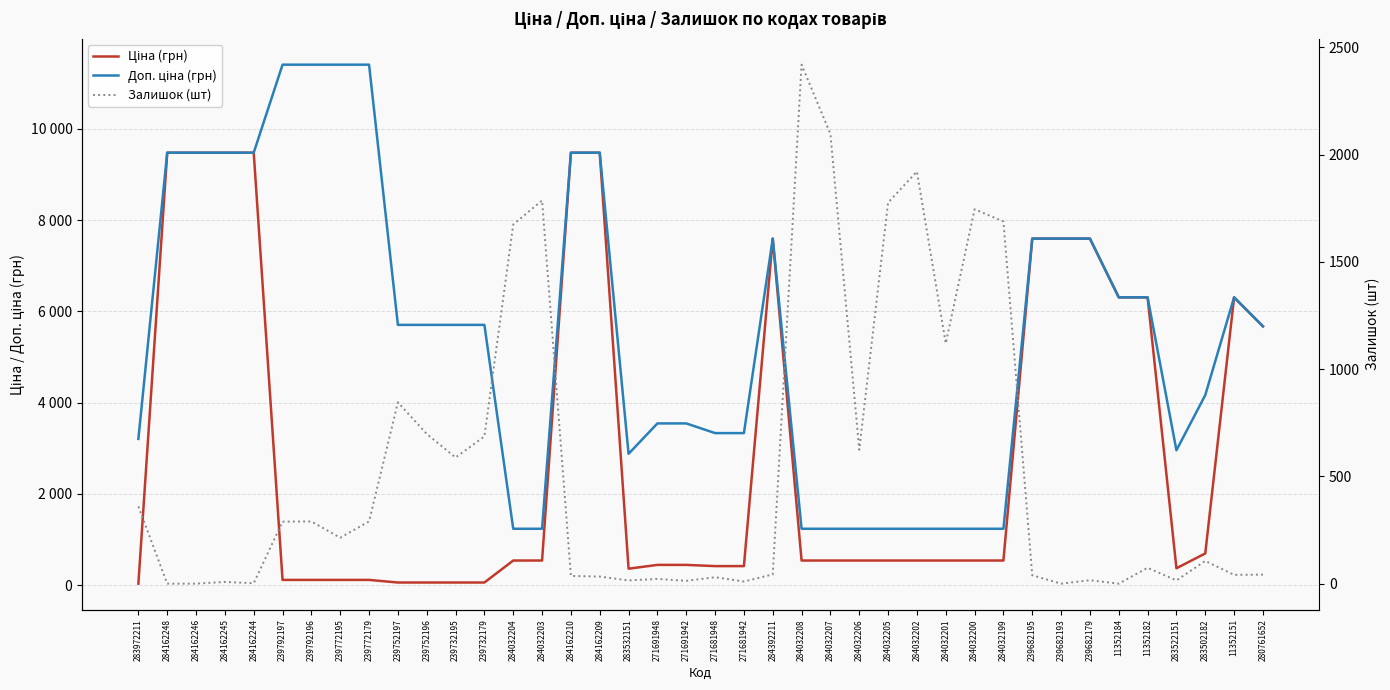

True or false: Доп. ціна (грн) has more than 2 interior local peaks.

False